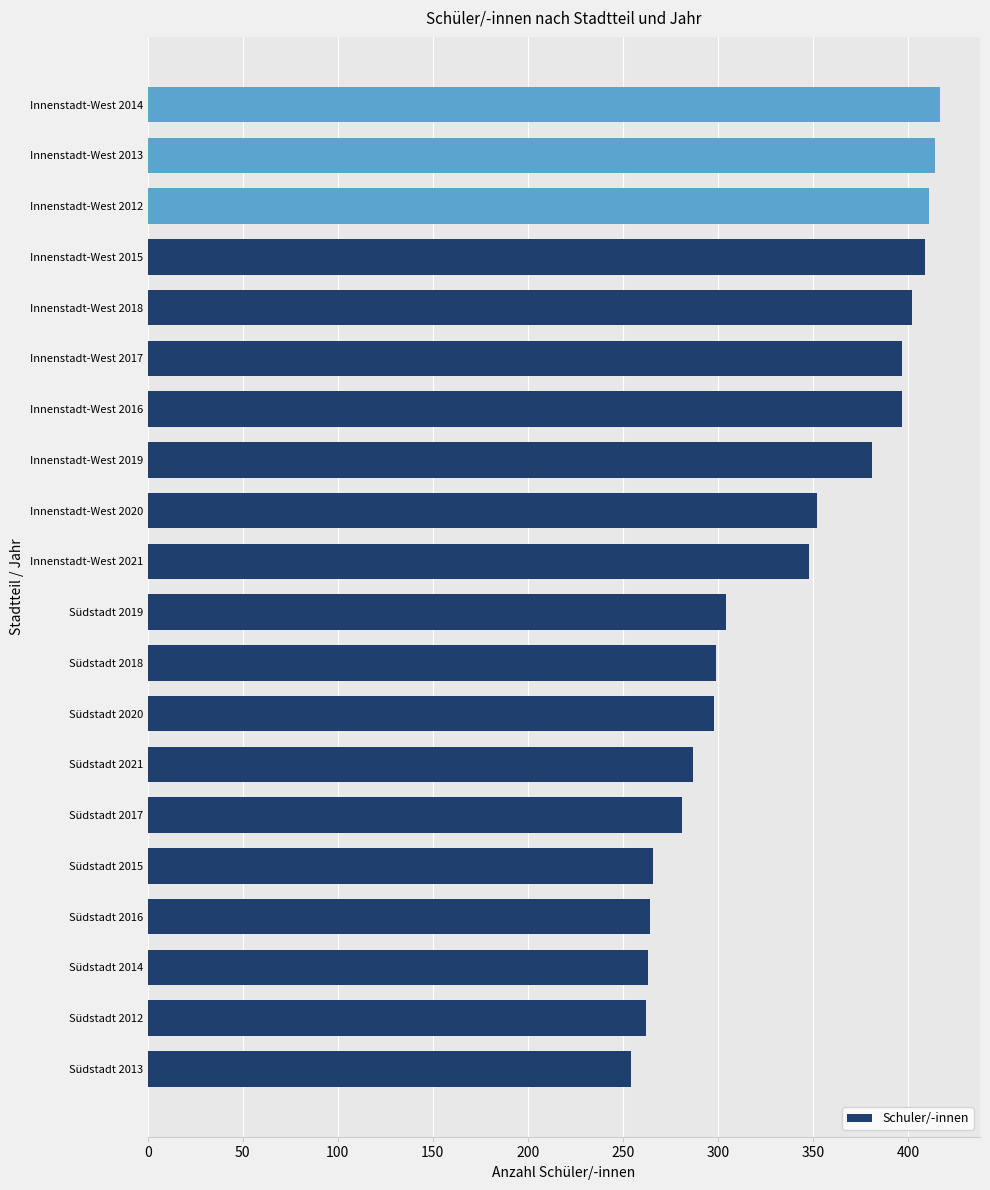

Approximately how many times larger is the value at Innenstadt-West 2020 compared to Innenstadt-West 2016?

0.9